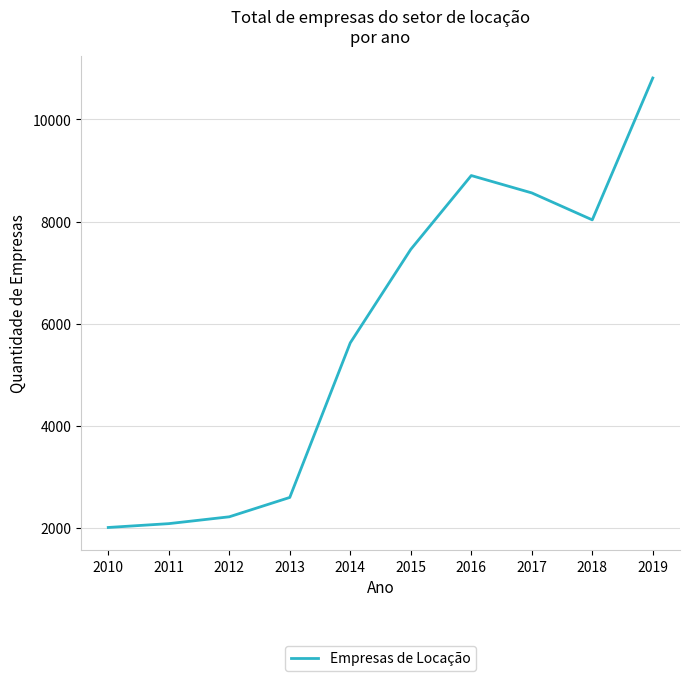

At which label is the value closest to 6410?

2014